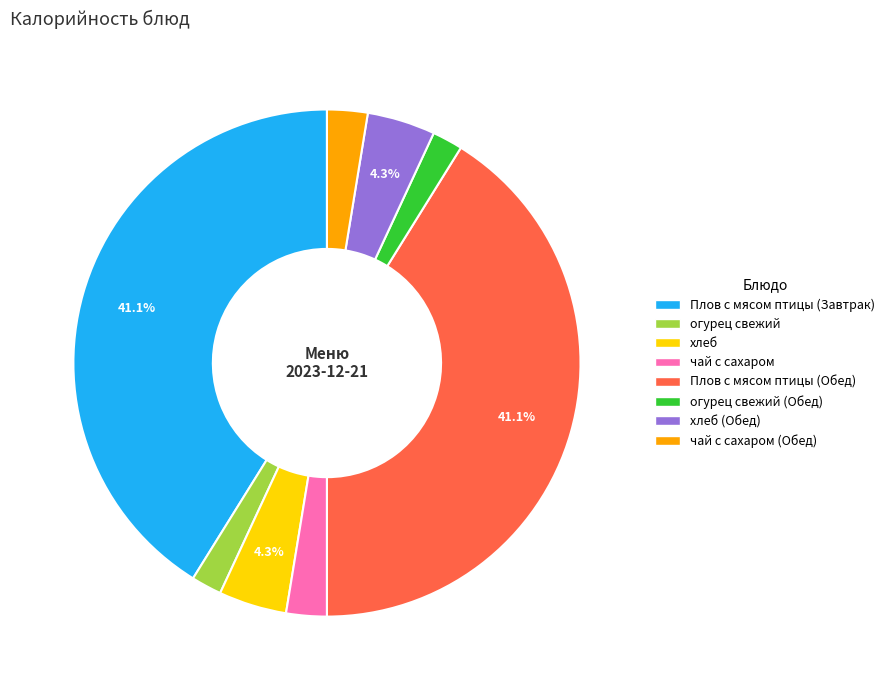

Does any single category account for the majority?

No